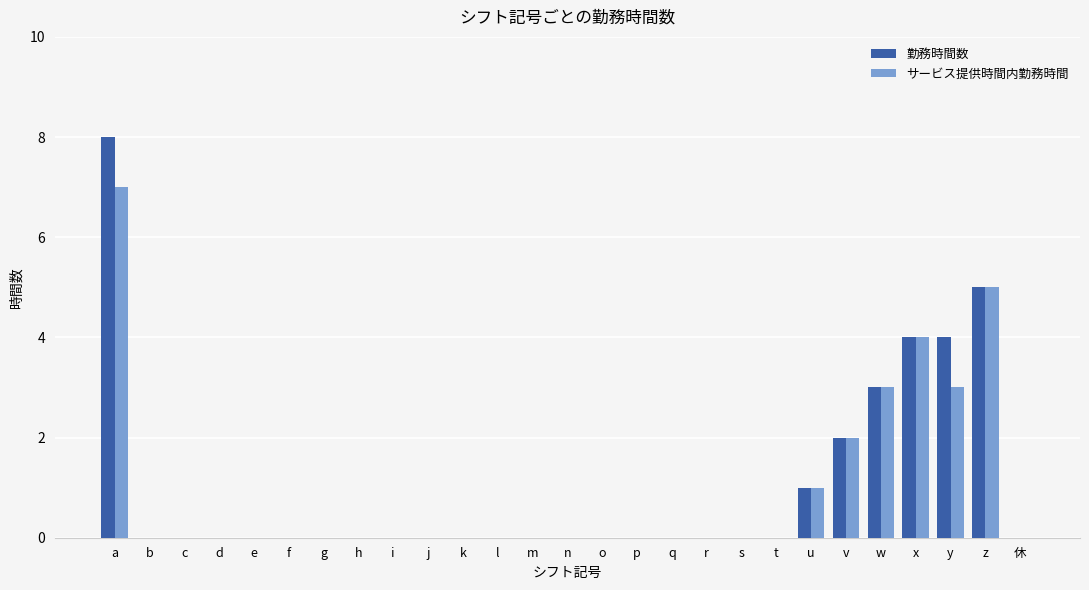

Which category has the highest value in the サービス提供時間内勤務時間 series?

a